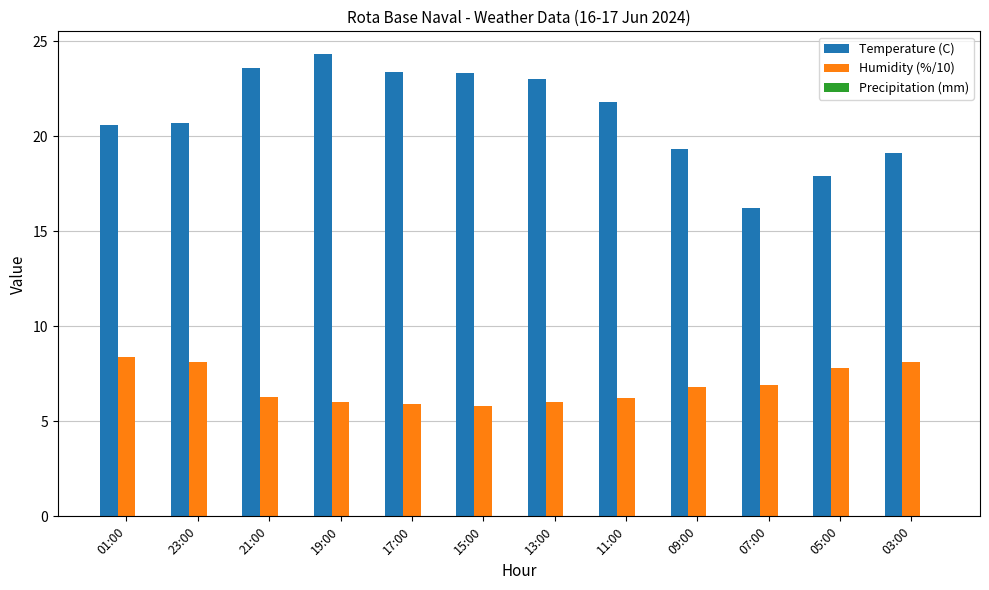

How many bars are there in each group?

2